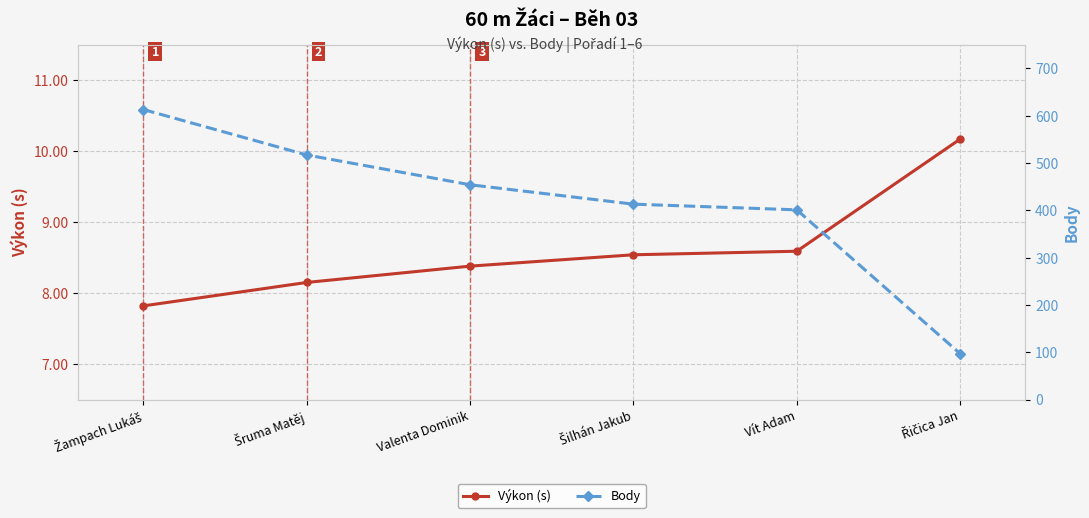

Is it true that Body equals 97.0 at Řičica Jan?

True